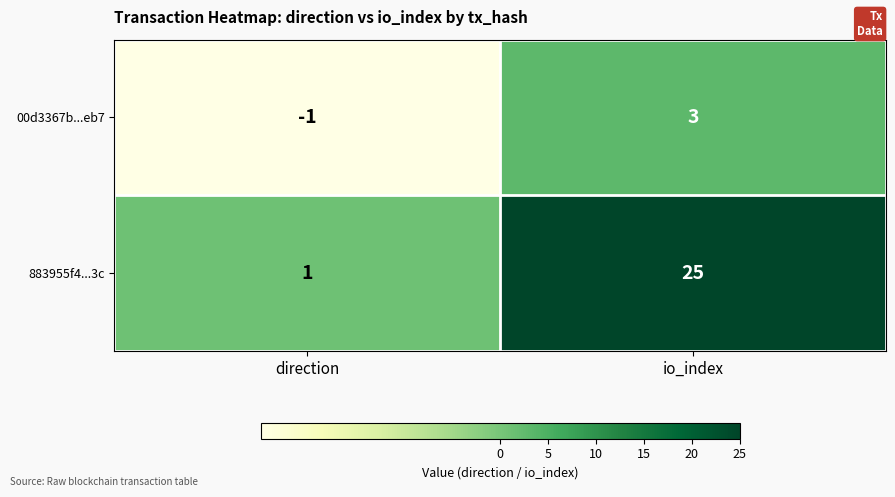

List the series in order of their overall mean, highest first.

883955f4...3c, 00d3367b...eb7